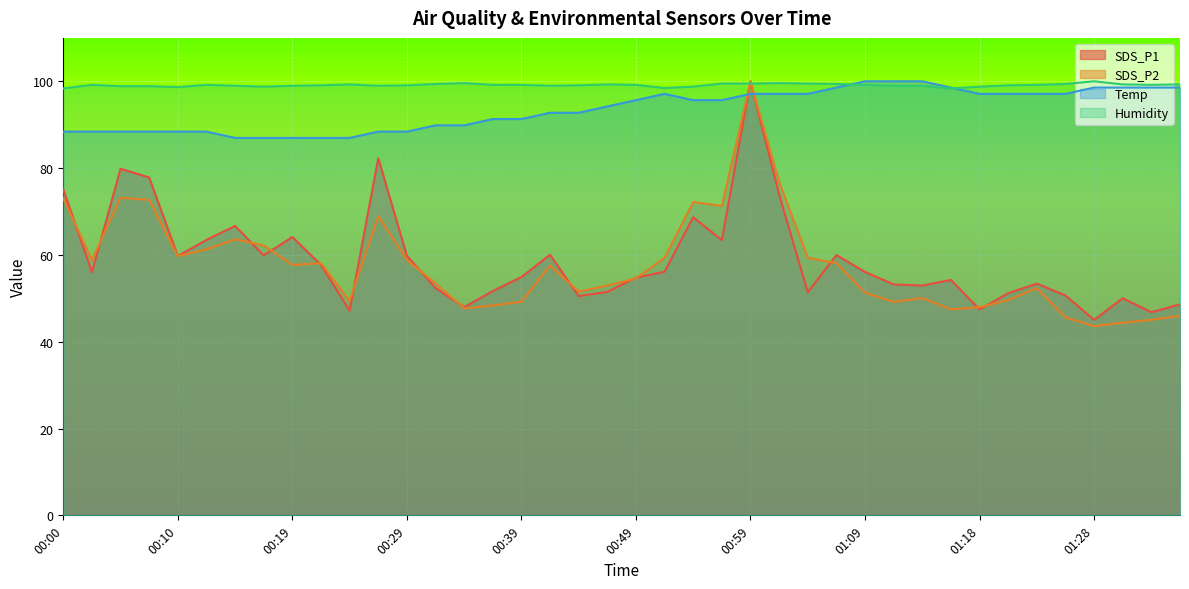

Reading left to right, list all the values displayed in this chart.

SDS_P1: 00:00=75.1	00:02=56.0	00:05=79.9	00:07=77.8	00:10=59.7	00:12=63.5	00:15=66.7	00:17=59.9	00:19=64.1	00:22=57.7	00:24=47.1	00:27=82.3	00:29=59.8	00:32=52.4	00:34=48.0	00:37=51.7	00:39=54.9	00:42=60.0	00:44=50.5	00:47=51.5	00:49=54.8	00:51=56.1	00:54=68.7	00:56=63.4	00:59=100.0	01:01=73.9	01:04=51.4	01:06=60.0	01:09=56.1	01:11=53.2	01:14=52.9	01:16=54.2	01:18=47.4	01:21=51.2	01:23=53.4	01:26=50.7	01:28=45.0	01:31=50.0	01:33=46.8	01:36=48.6
SDS_P2: 00:00=73.1	00:02=58.8	00:05=73.2	00:07=72.7	00:10=59.7	00:12=61.3	00:15=63.6	00:17=62.2	00:19=57.7	00:22=58.1	00:24=49.5	00:27=68.9	00:29=58.8	00:32=53.4	00:34=47.7	00:37=48.4	00:39=49.2	00:42=57.5	00:44=51.5	00:47=52.9	00:49=54.6	00:51=59.3	00:54=72.2	00:56=71.3	00:59=100.0	01:01=76.8	01:04=59.3	01:06=58.1	01:09=51.3	01:11=49.2	01:14=50.0	01:16=47.5	01:18=48.0	01:21=49.6	01:23=52.3	01:26=45.6	01:28=43.6	01:31=44.4	01:33=45.1	01:36=46.0
Temp: 00:00=88.4	00:02=88.4	00:05=88.4	00:07=88.4	00:10=88.4	00:12=88.4	00:15=87.0	00:17=87.0	00:19=87.0	00:22=87.0	00:24=87.0	00:27=88.4	00:29=88.4	00:32=89.9	00:34=89.9	00:37=91.3	00:39=91.3	00:42=92.8	00:44=92.8	00:47=94.2	00:49=95.7	00:51=97.1	00:54=95.7	00:56=95.7	00:59=97.1	01:01=97.1	01:04=97.1	01:06=98.6	01:09=100.0	01:11=100.0	01:14=100.0	01:16=98.6	01:18=97.1	01:21=97.1	01:23=97.1	01:26=97.1	01:28=98.6	01:31=98.6	01:33=98.6	01:36=98.6
Humidity: 00:00=98.4	00:02=99.2	00:05=98.9	00:07=98.9	00:10=98.7	00:12=99.2	00:15=99.0	00:17=98.8	00:19=99.0	00:22=99.1	00:24=99.3	00:27=99.0	00:29=99.1	00:32=99.4	00:34=99.6	00:37=99.2	00:39=99.2	00:42=99.0	00:44=99.1	00:47=99.3	00:49=99.2	00:51=98.5	00:54=98.8	00:56=99.5	00:59=99.5	01:01=99.6	01:04=99.5	01:06=99.4	01:09=99.2	01:11=99.0	01:14=99.0	01:16=98.4	01:18=98.8	01:21=99.1	01:23=99.2	01:26=99.4	01:28=100.0	01:31=99.3	01:33=99.2	01:36=99.3